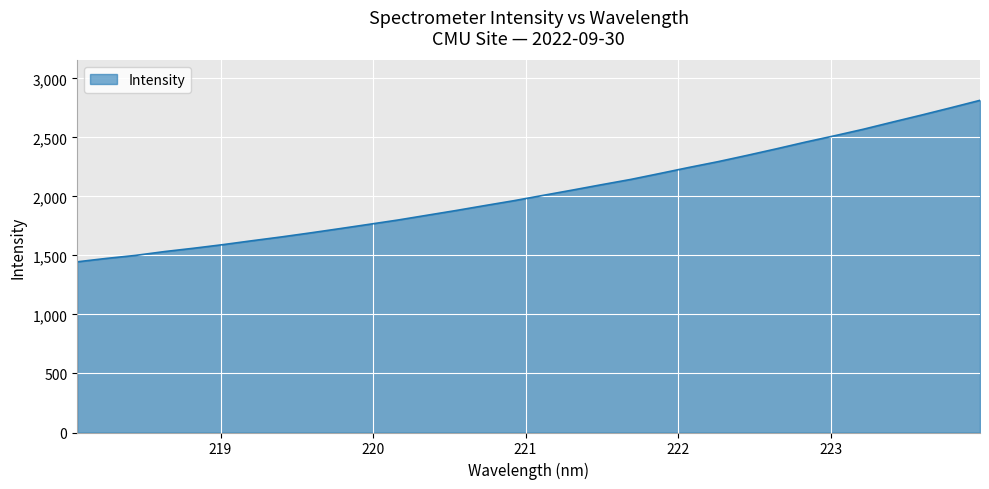

What is the difference between the maximum and minimum values?

1368.5